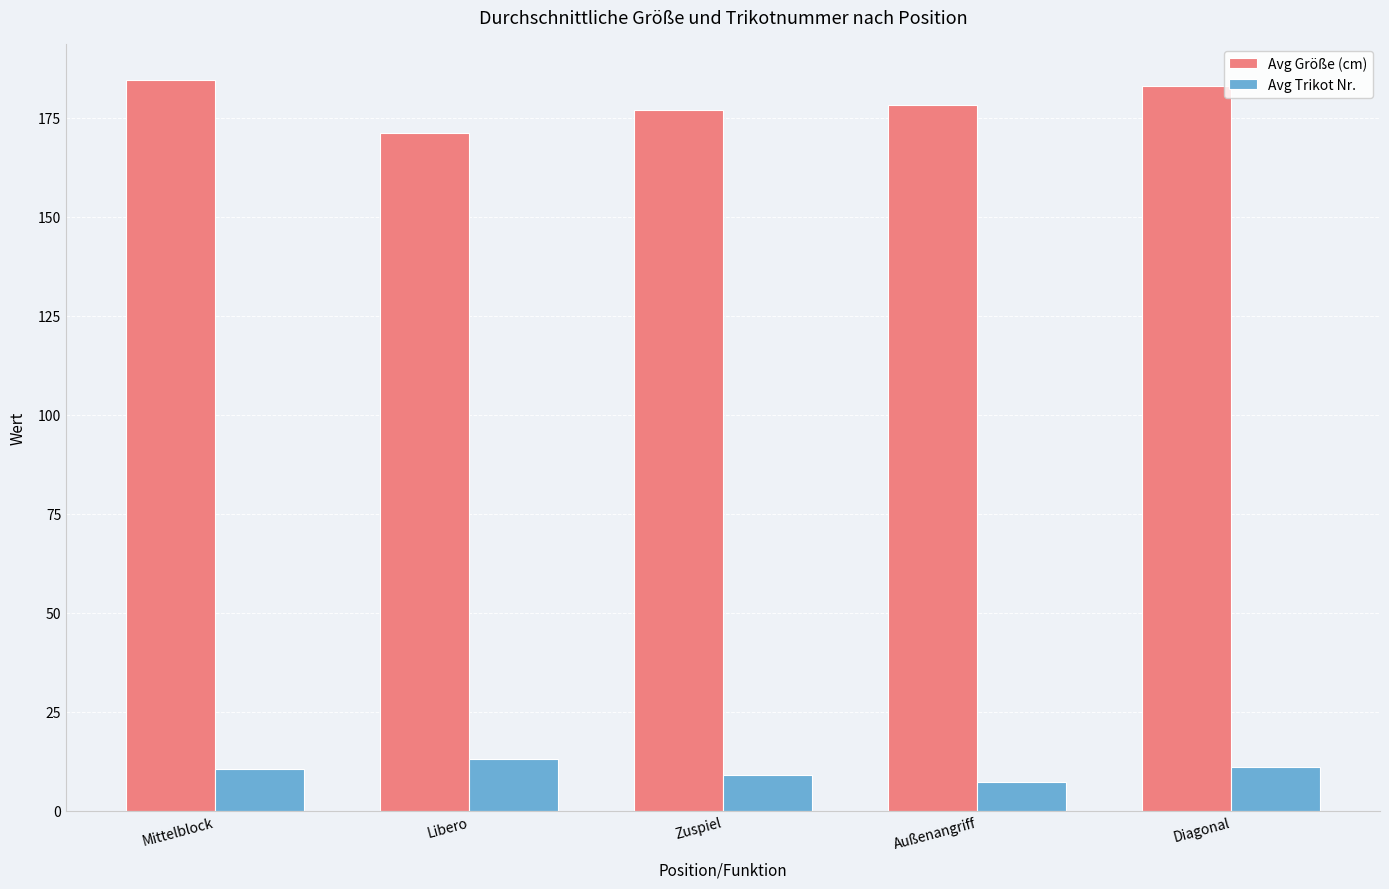

The value of Avg Trikot Nr. at Zuspiel is 9.0. True or false?

True